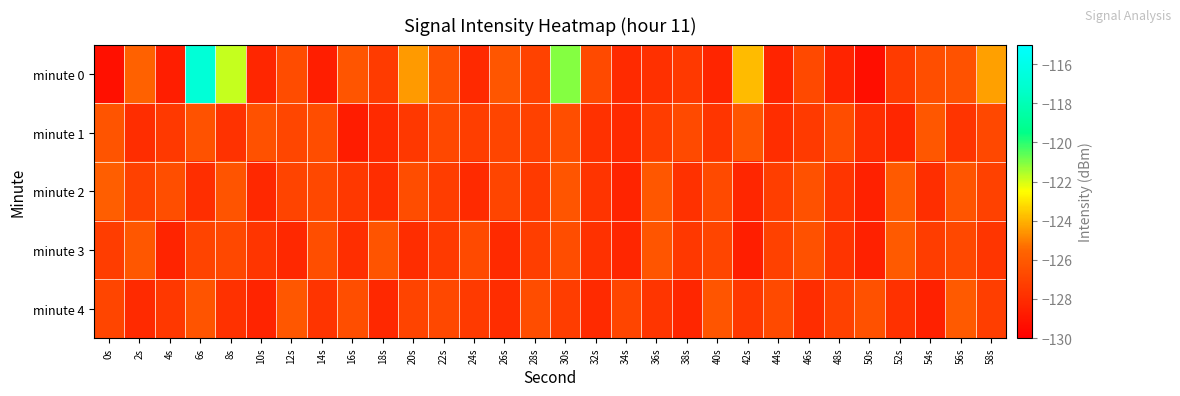

What is the spread (max minus min) of values at 30s?

6.2